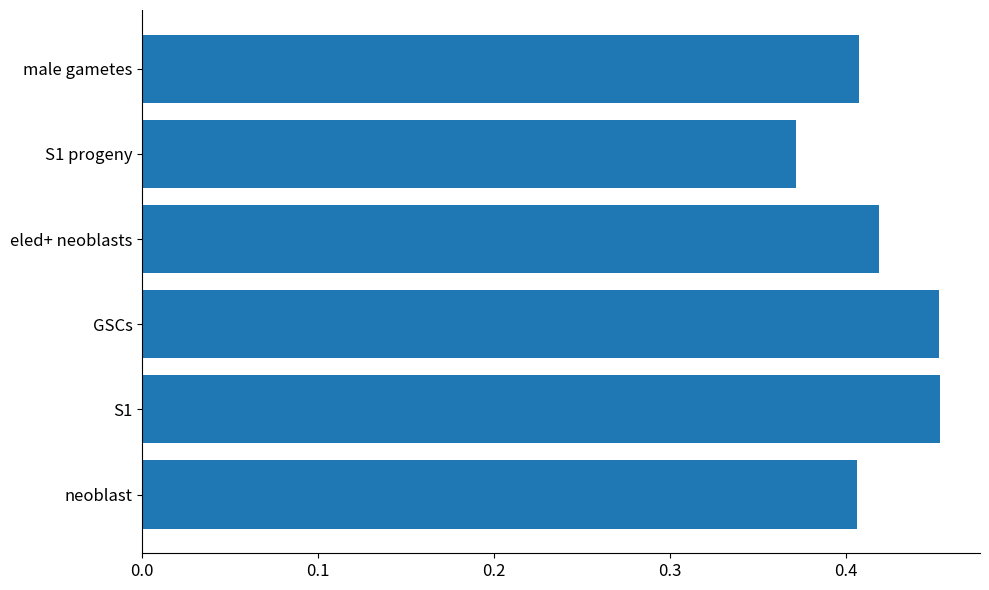

True or false: the data shows 0.6 at S1 progeny.

False